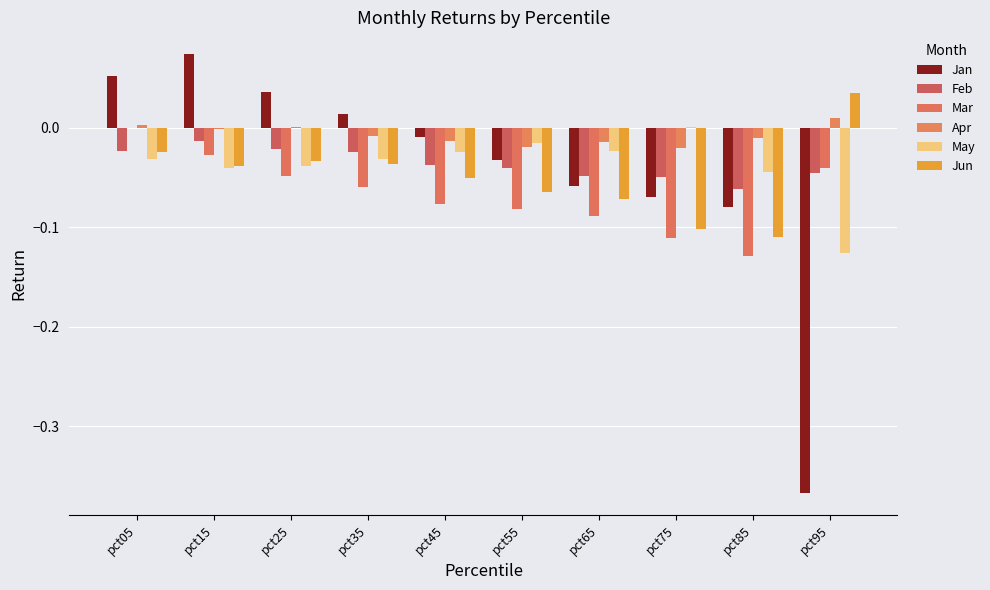

How many groups of bars are there?

10